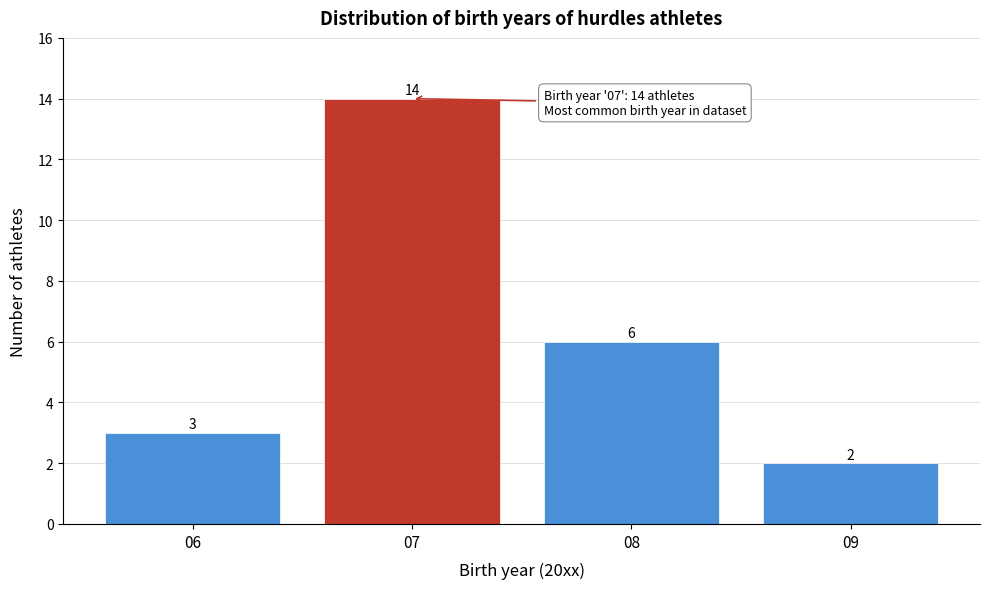

Reading left to right, what are all the values shown in this chart?

3	14	6	2